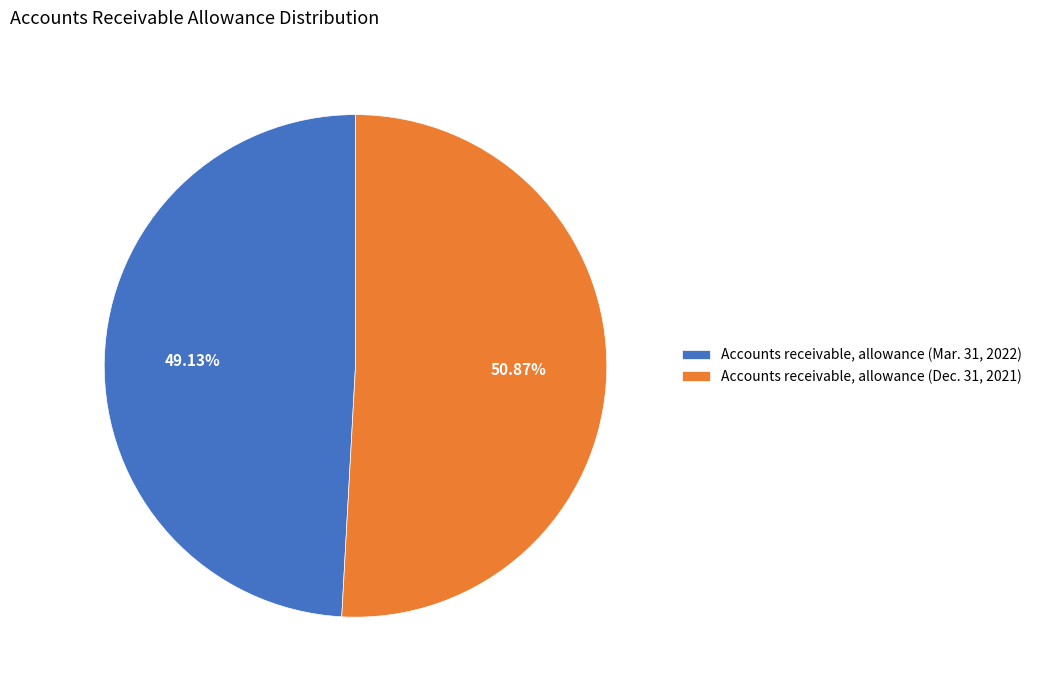

Is it true that Accounts receivable, allowance (Mar. 31, 2022) is 49% of the pie?

True